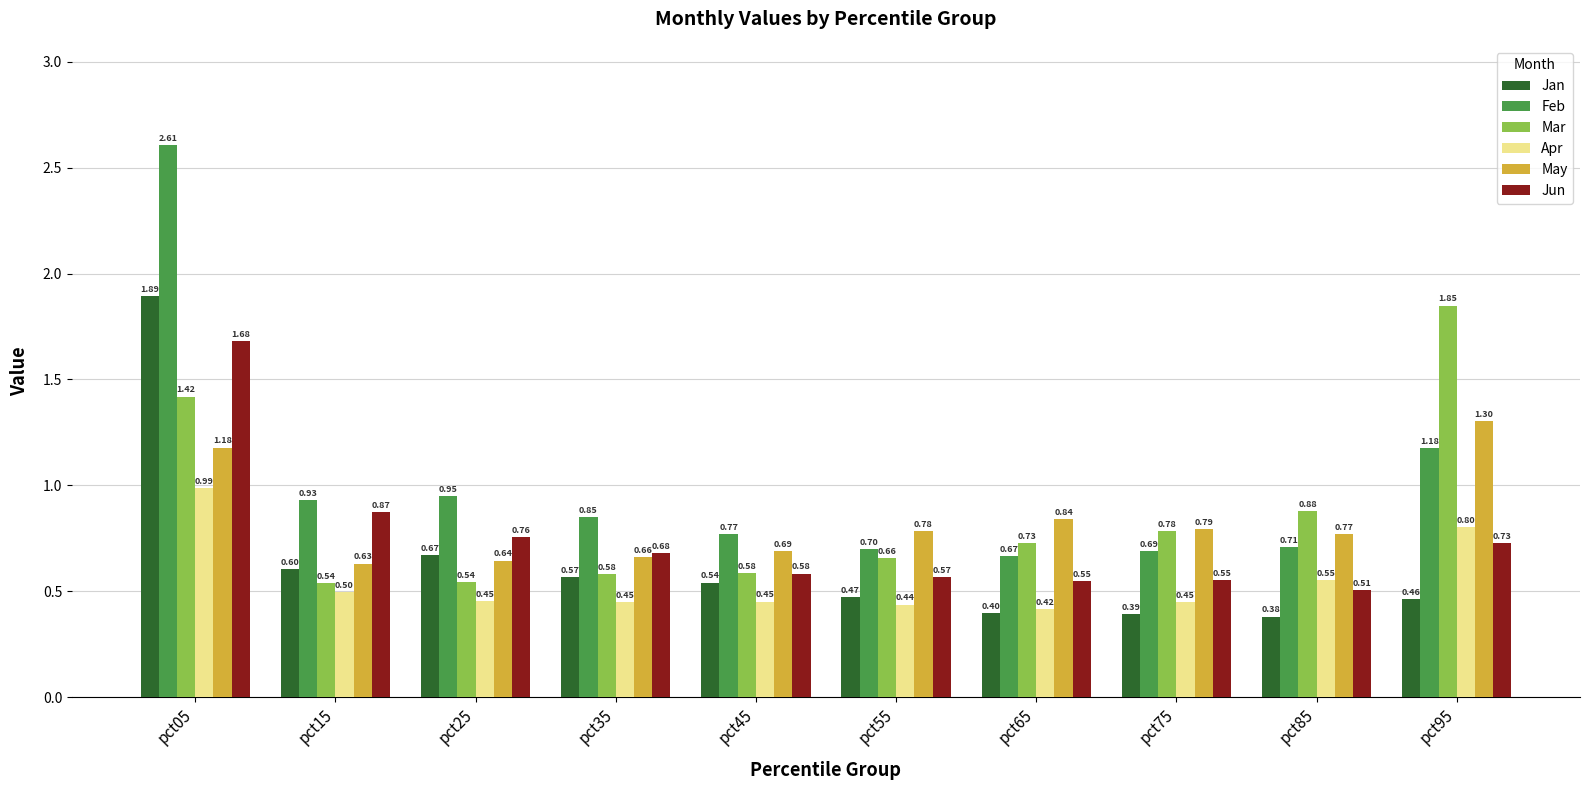

How many bars are there in each group?

6